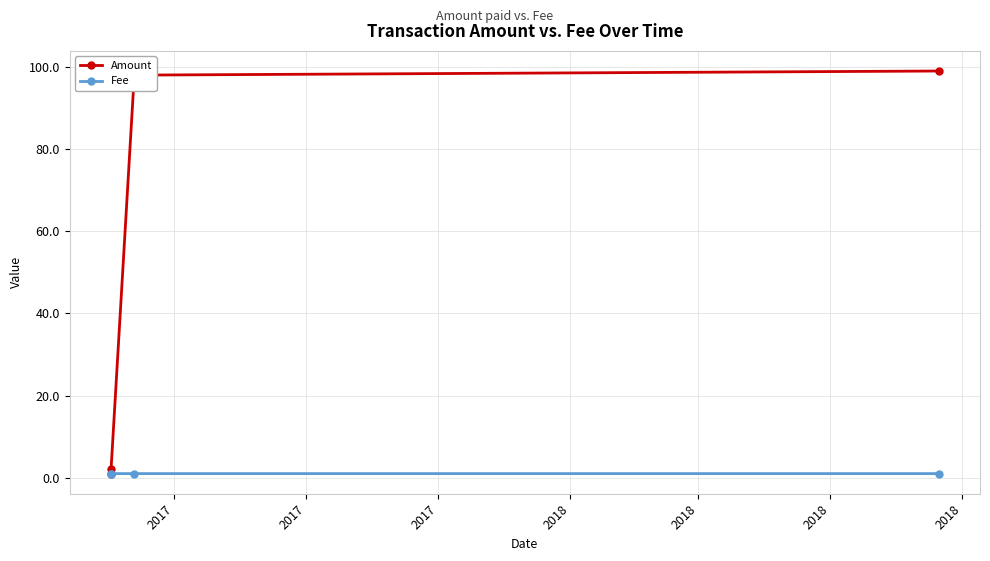

Which series has the largest total across all categories?

Amount